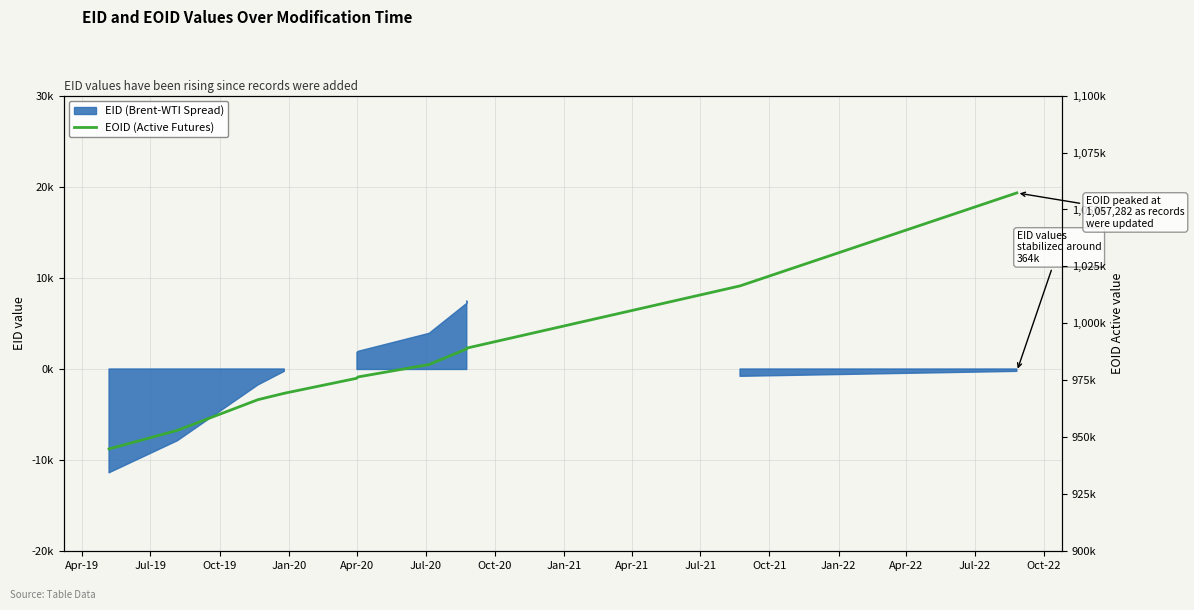

What is the sum of the values at Oct-20 and Jul-21?

1965625